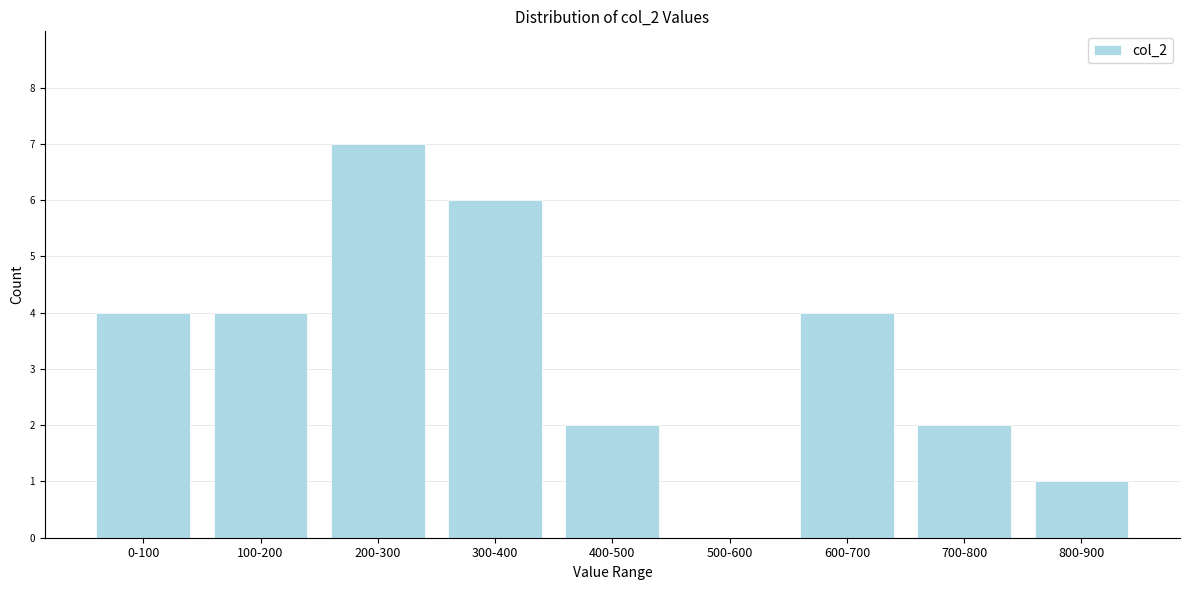

Reading right to left, what are all the values shown in this chart?

800-900=1	700-800=2	600-700=4	500-600=0	400-500=2	300-400=6	200-300=7	100-200=4	0-100=4